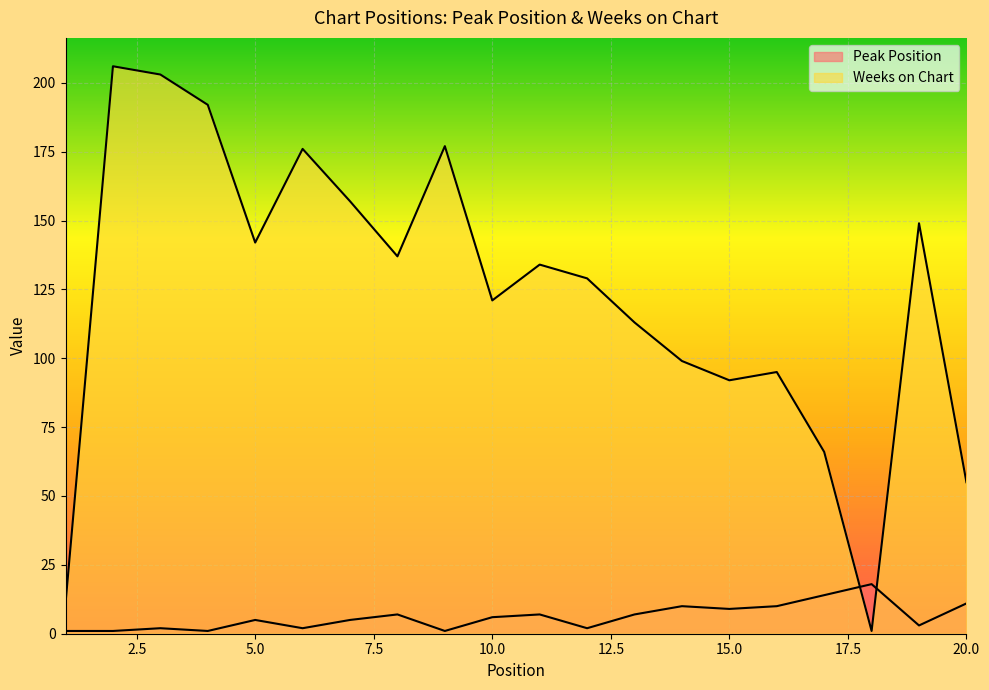

What is the value of the Weeks on Chart point at the 18th from the left?

1